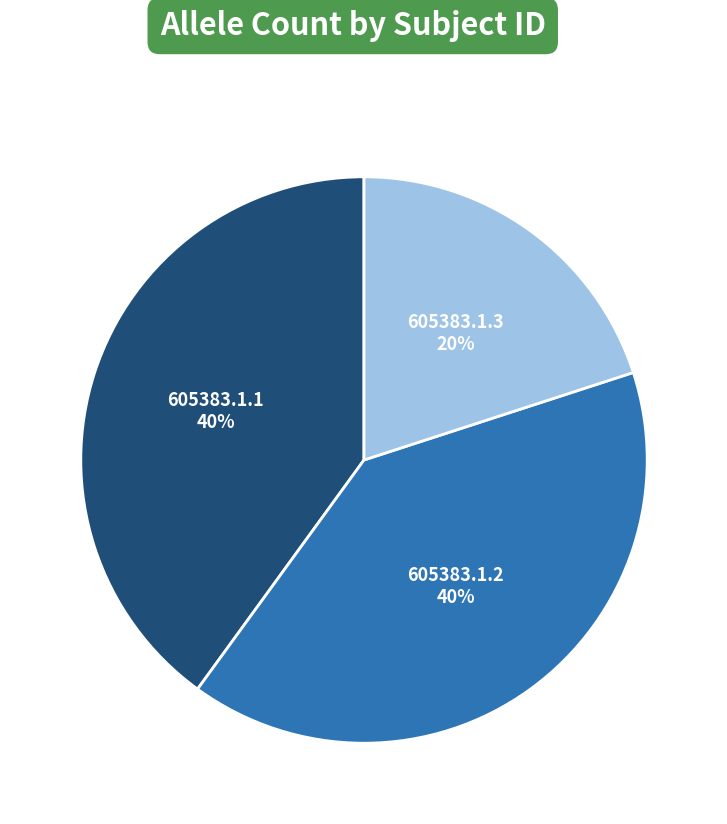

To the nearest percent, what is the difference between the largest and smallest slice percentages?

20%